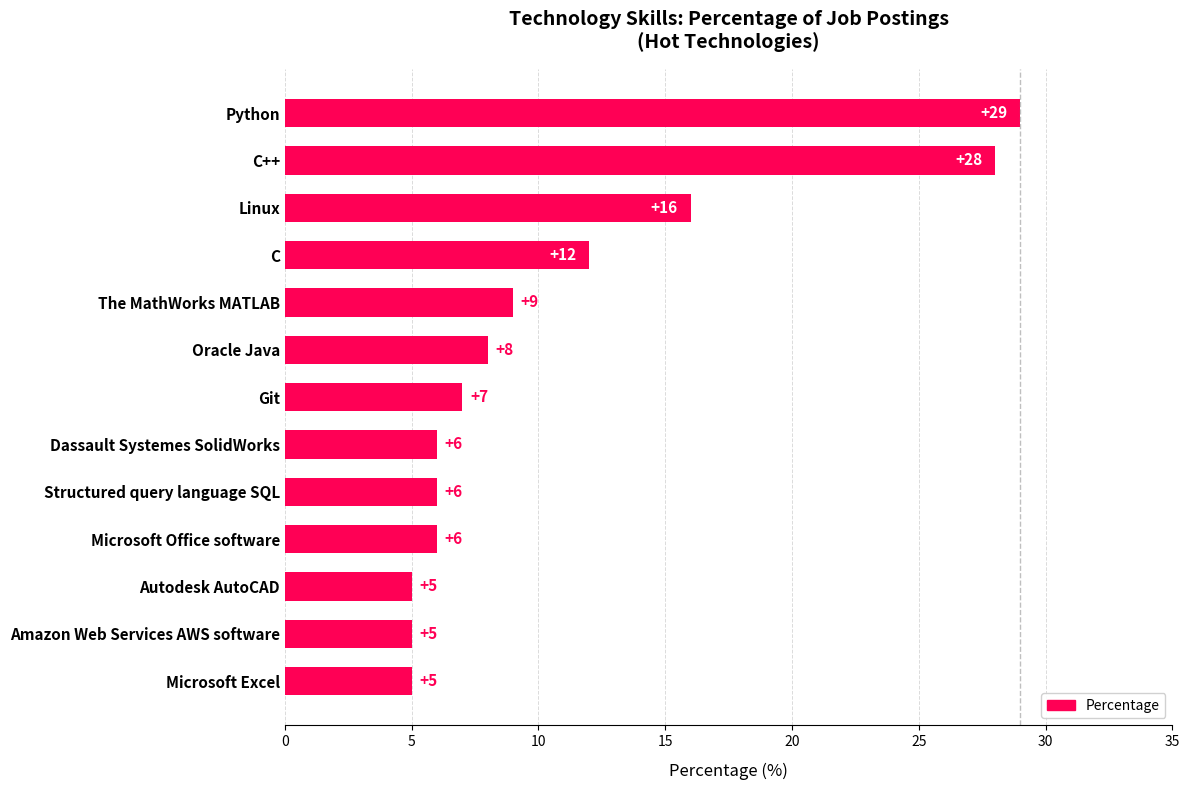

What position from the bottom is Git?

7